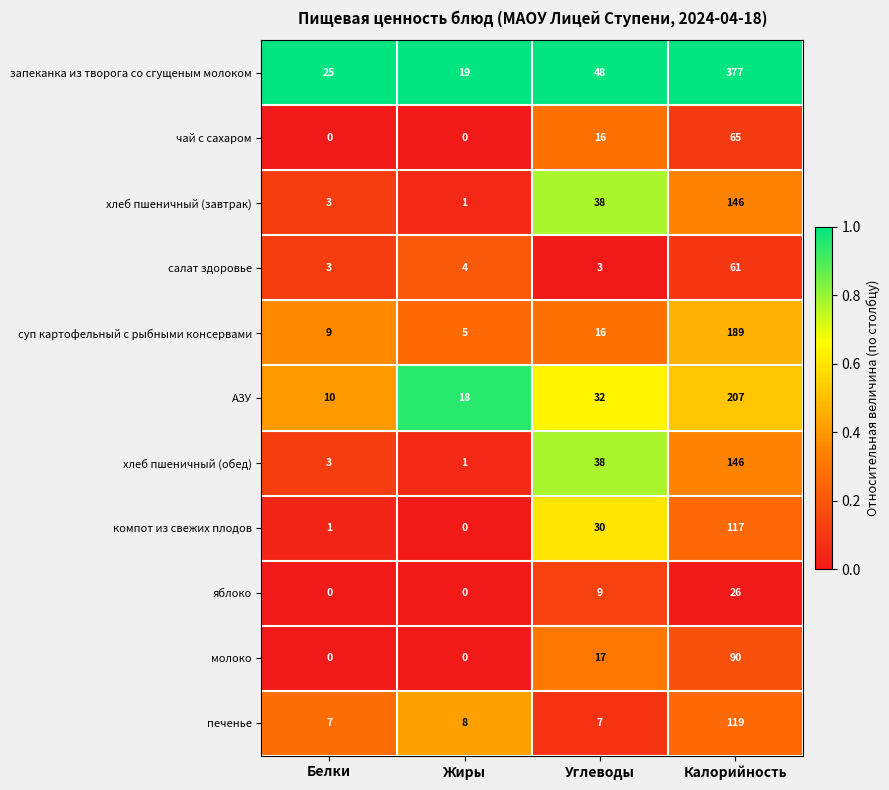

The value of молоко at Белки is 37. True or false?

False